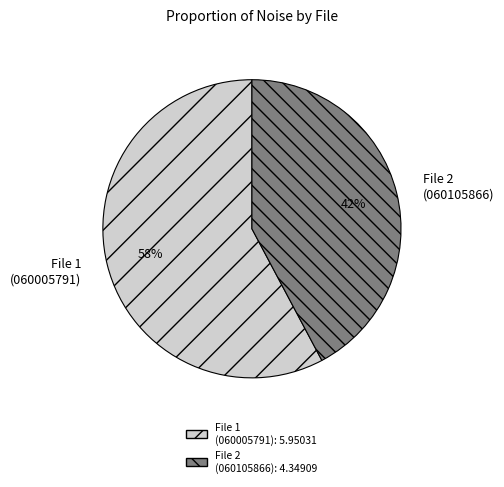

Which slice is the smallest?

File 2 (060105866)